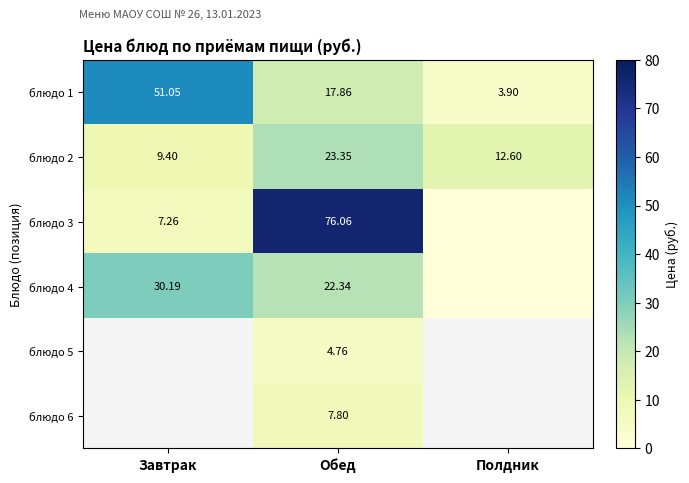

Where does the блюдо 2 series first go above 12?

Обед